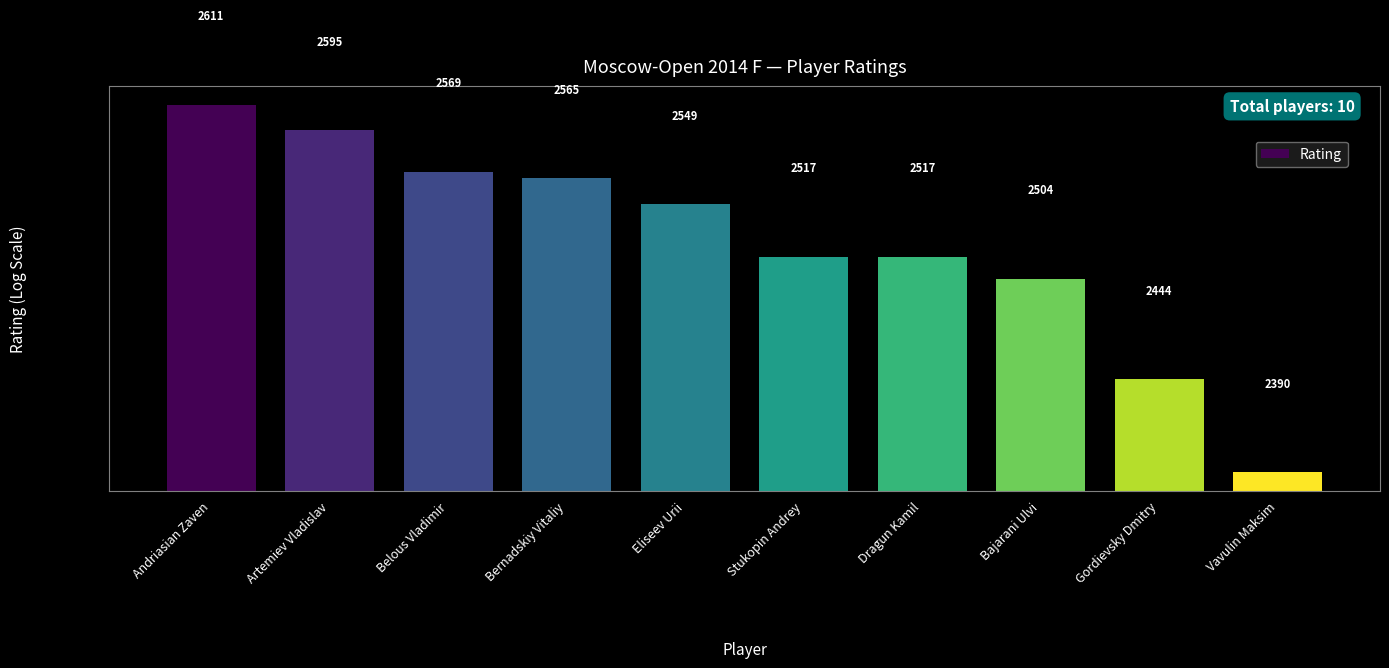

What is the ratio of the value at Eliseev Urii to the value at Dragun Kamil?

1.0